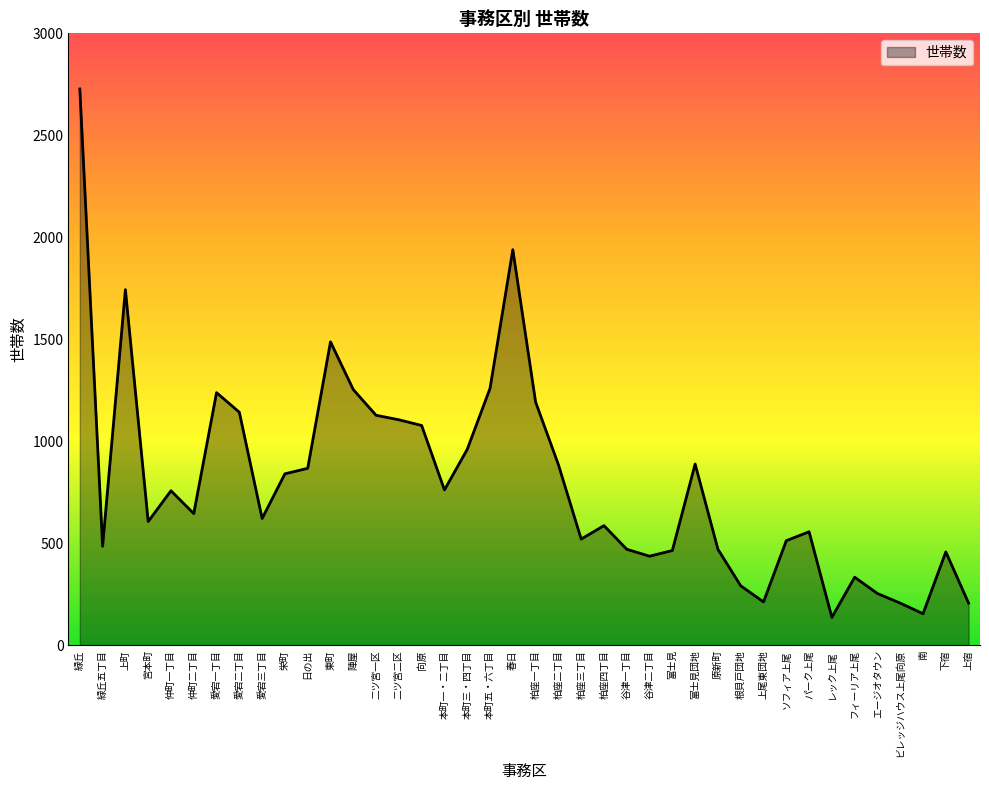

How many values are below 646?

20